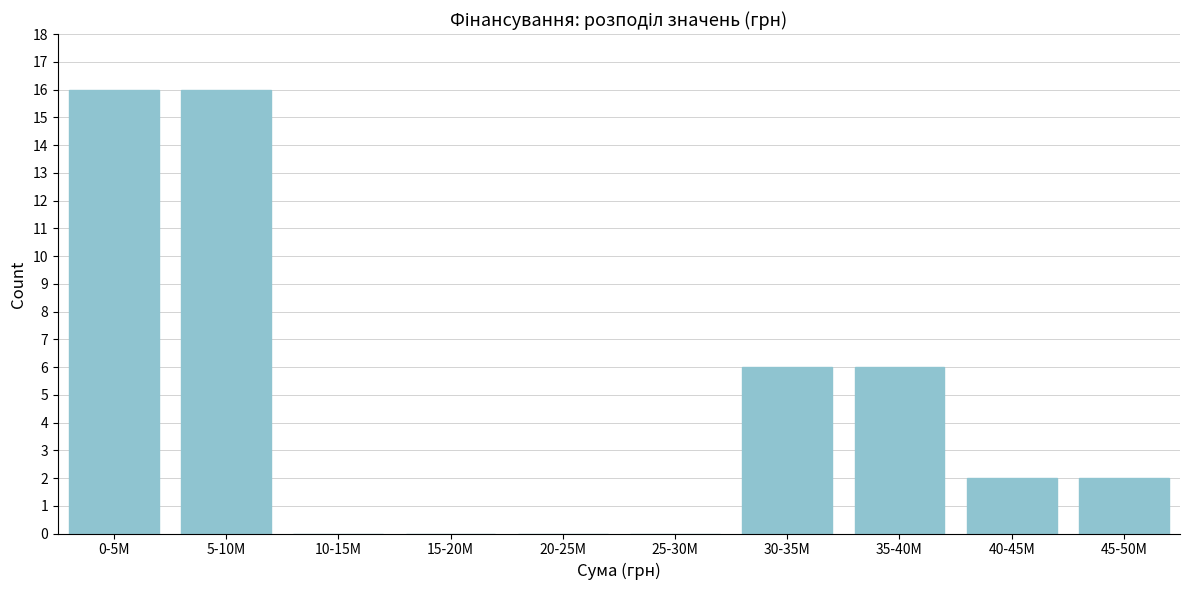

Reading right to left, extract all data points from this chart.

45-50M=2	40-45M=2	35-40M=6	30-35M=6	25-30M=0	20-25M=0	15-20M=0	10-15M=0	5-10M=16	0-5M=16